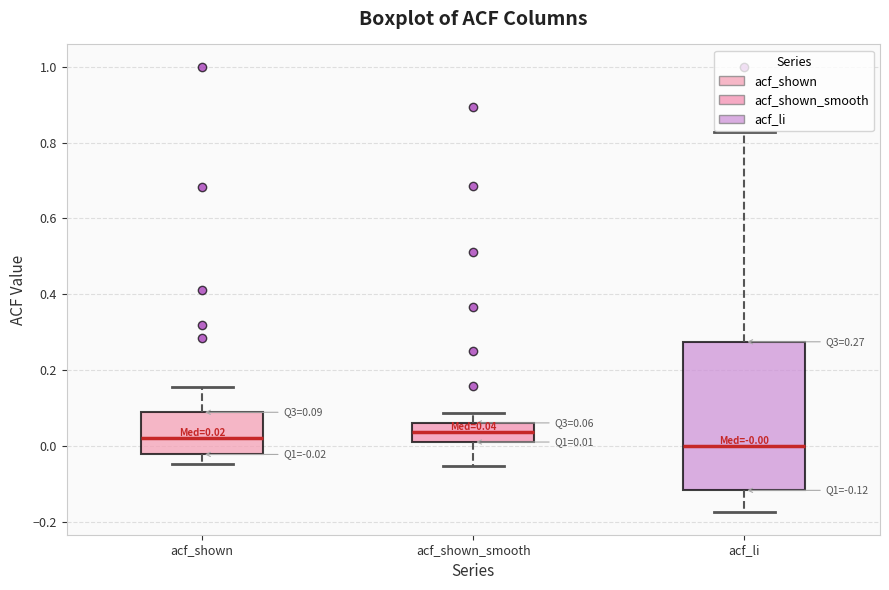

Which box has the lowest median line?

acf_li